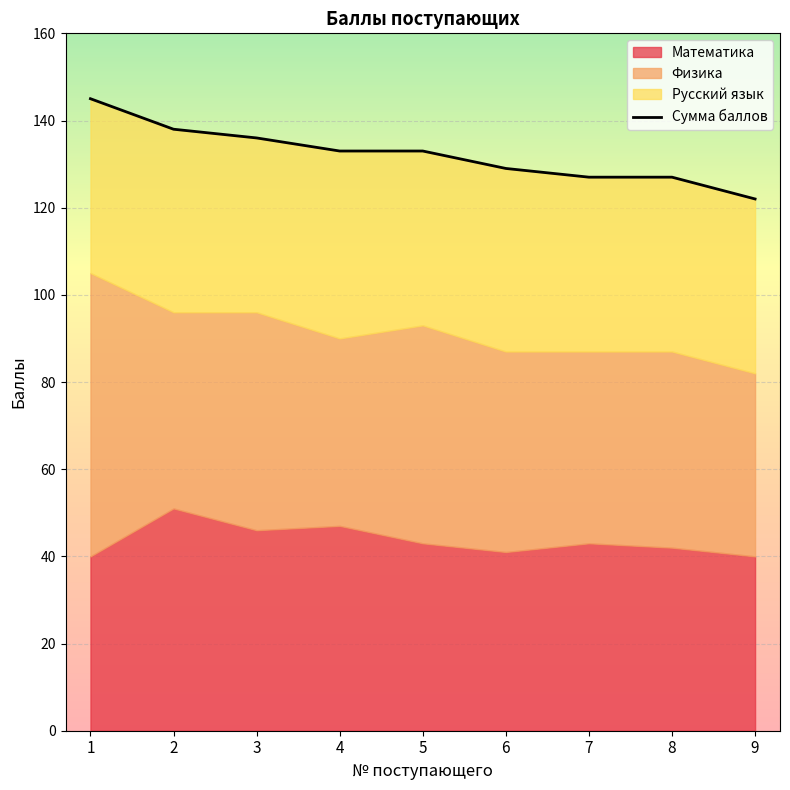

Which label corresponds to the largest value in the chart?

1